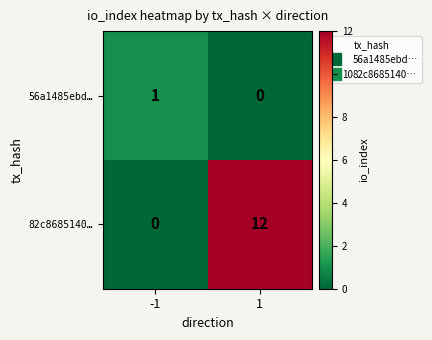

Reading left to right, list all the values displayed in this chart.

56a1485ebd…: -1=1	1=0
82c8685140…: -1=0	1=12